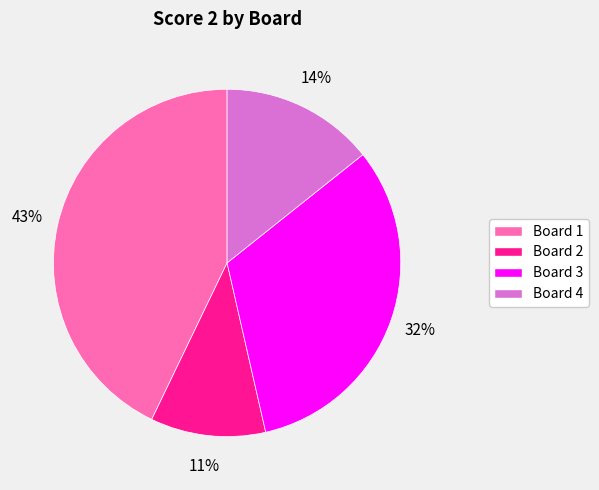

Count the number of slices in the pie.

4